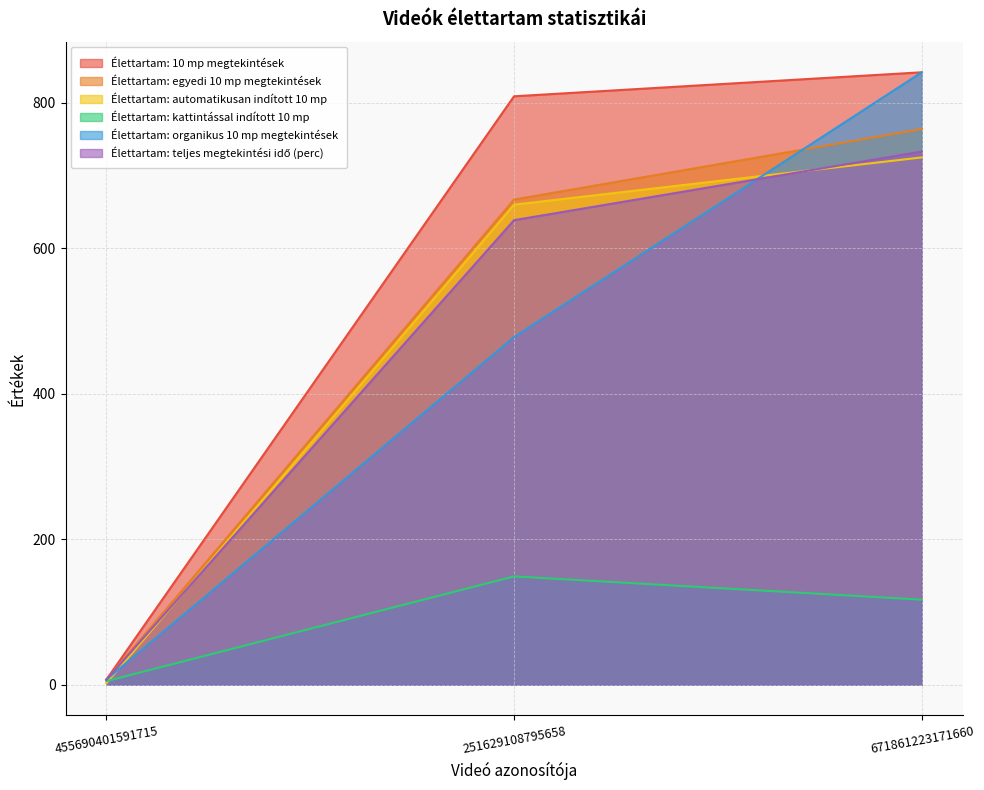

What is the minimum value for Élettartam: 10 mp megtekintések?

7.0